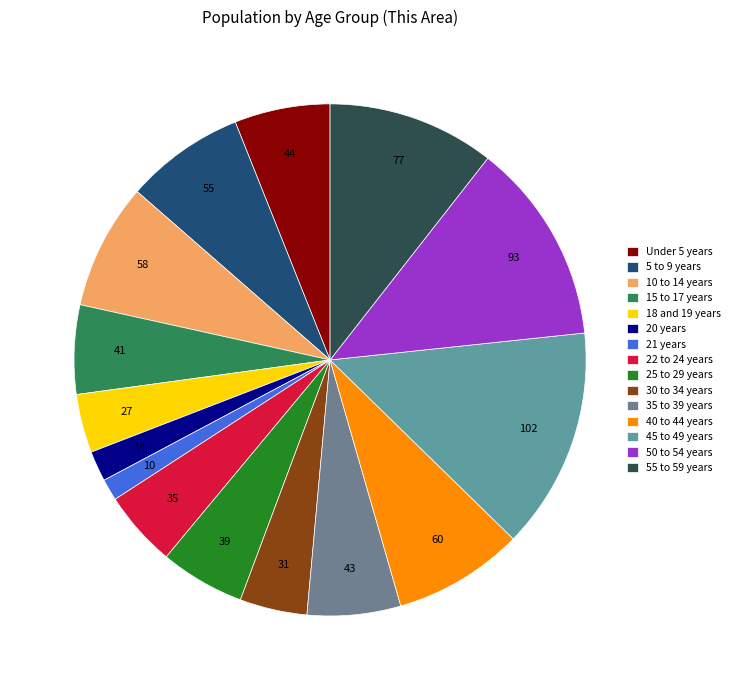

Is it true that 21 years is 10% of the pie?

False